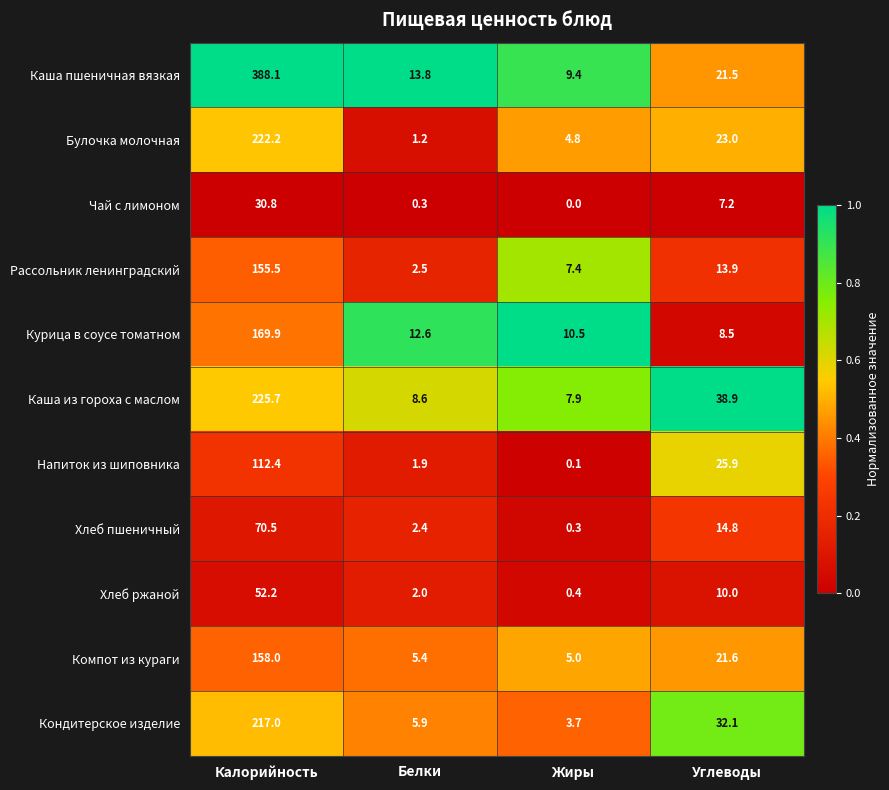

What is the difference between the highest and lowest values at Калорийность?

357.3